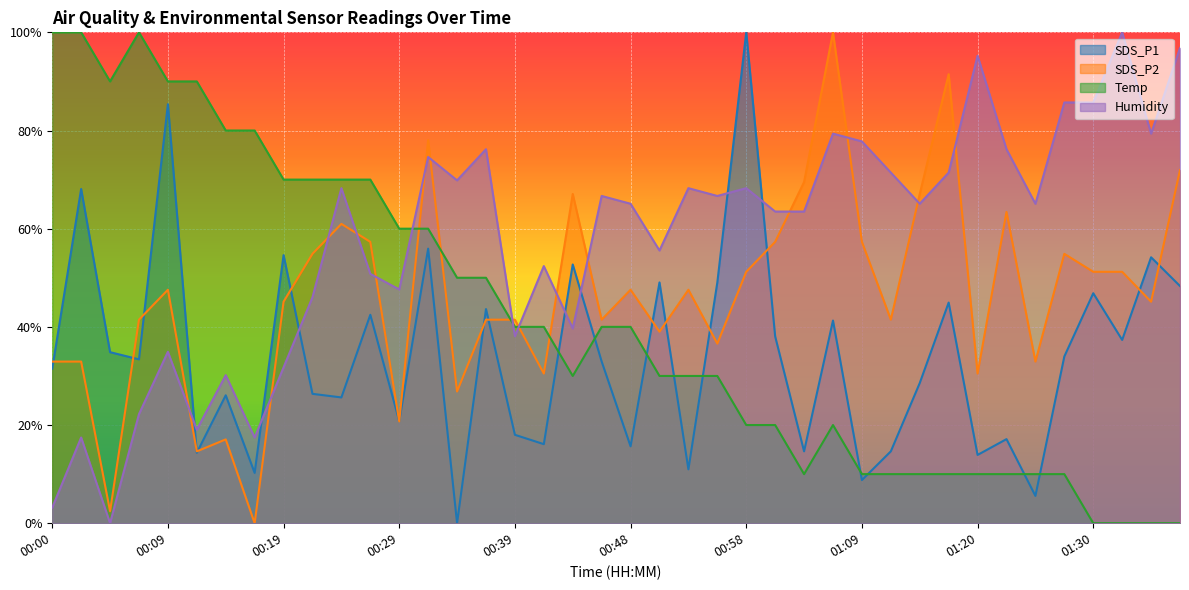

Rank the series by their maximum value, from highest to lowest.

SDS_P1, SDS_P2, Temp, Humidity